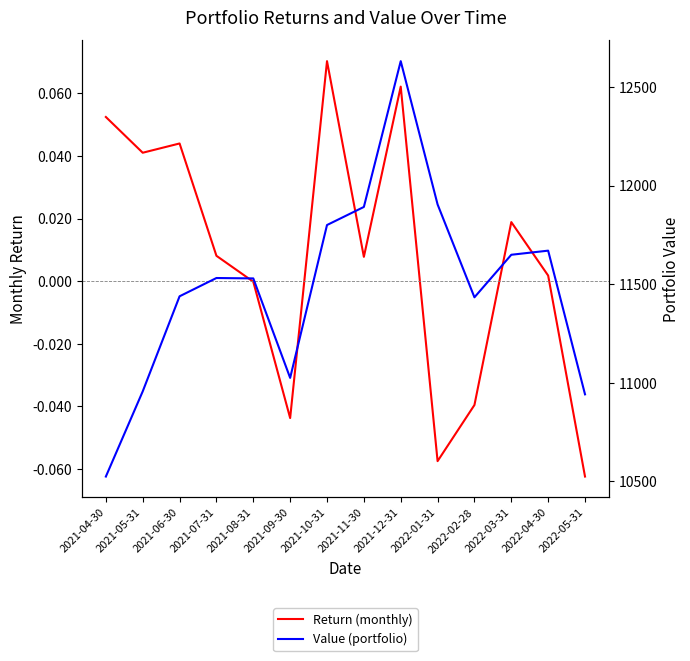

Rank the series by their maximum value, from highest to lowest.

Value (portfolio), Return (monthly)